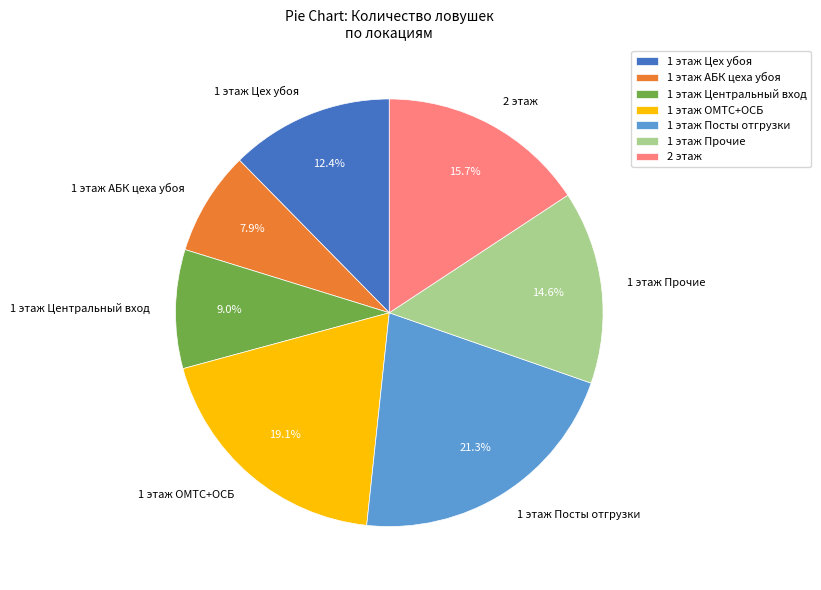

How much of the chart is everything except 1 этаж АБК цеха убоя?

92.1%